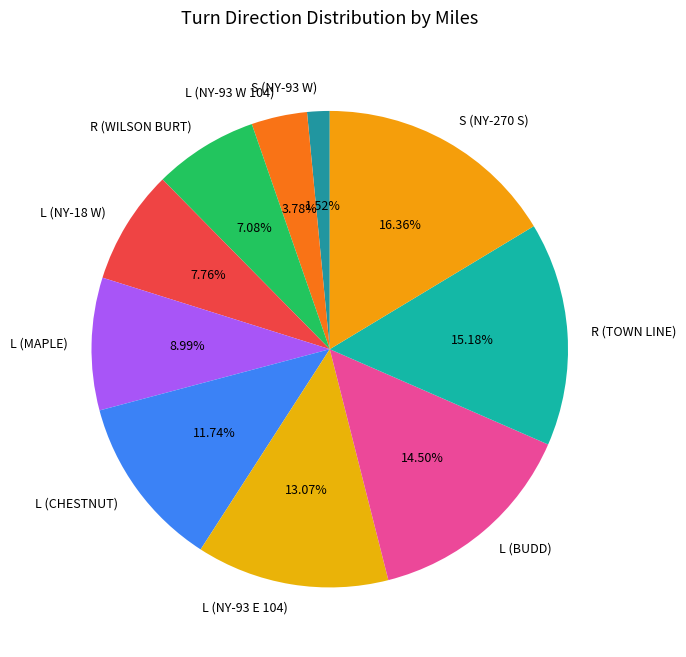

What is the largest slice in the pie chart?

S (NY-270 S)